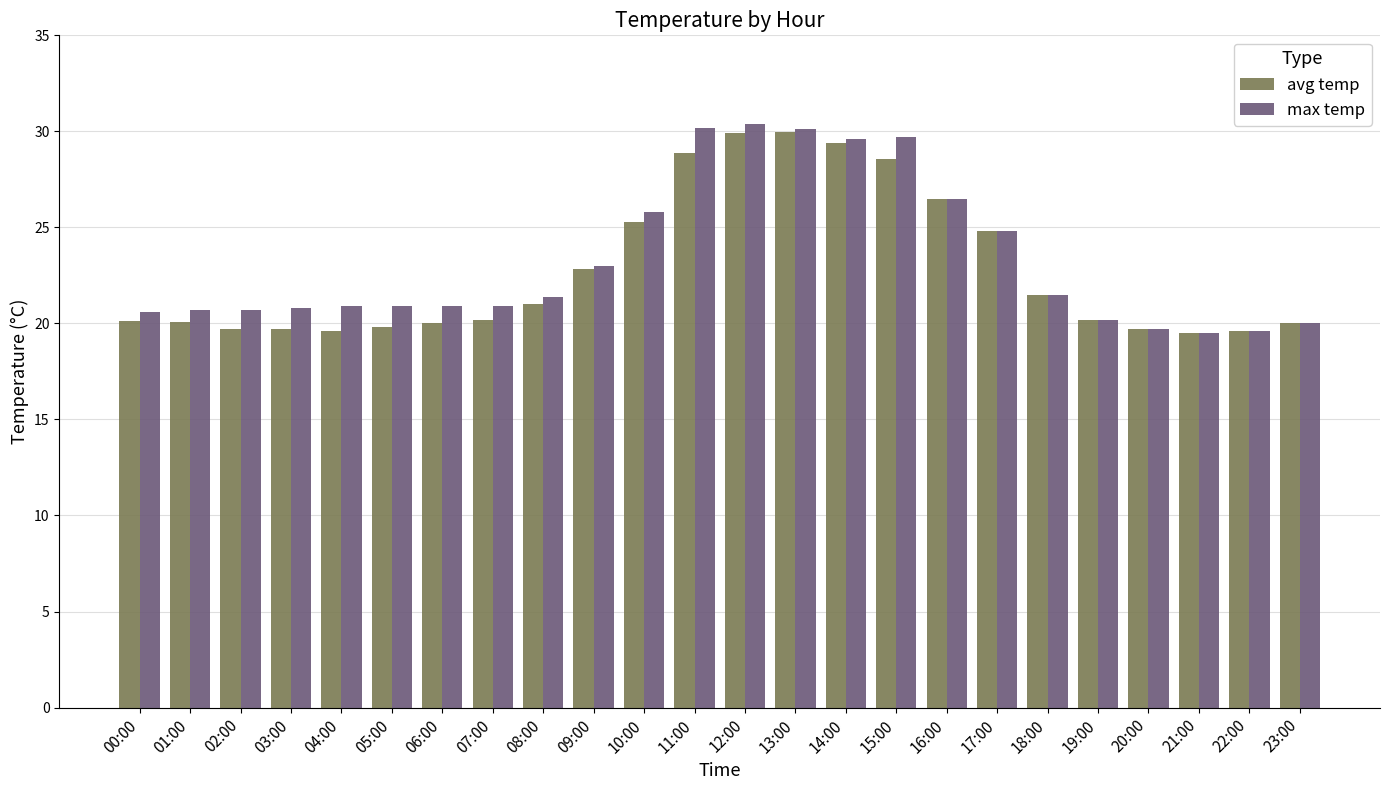

Rank the series by their maximum value, from lowest to highest.

avg temp, max temp